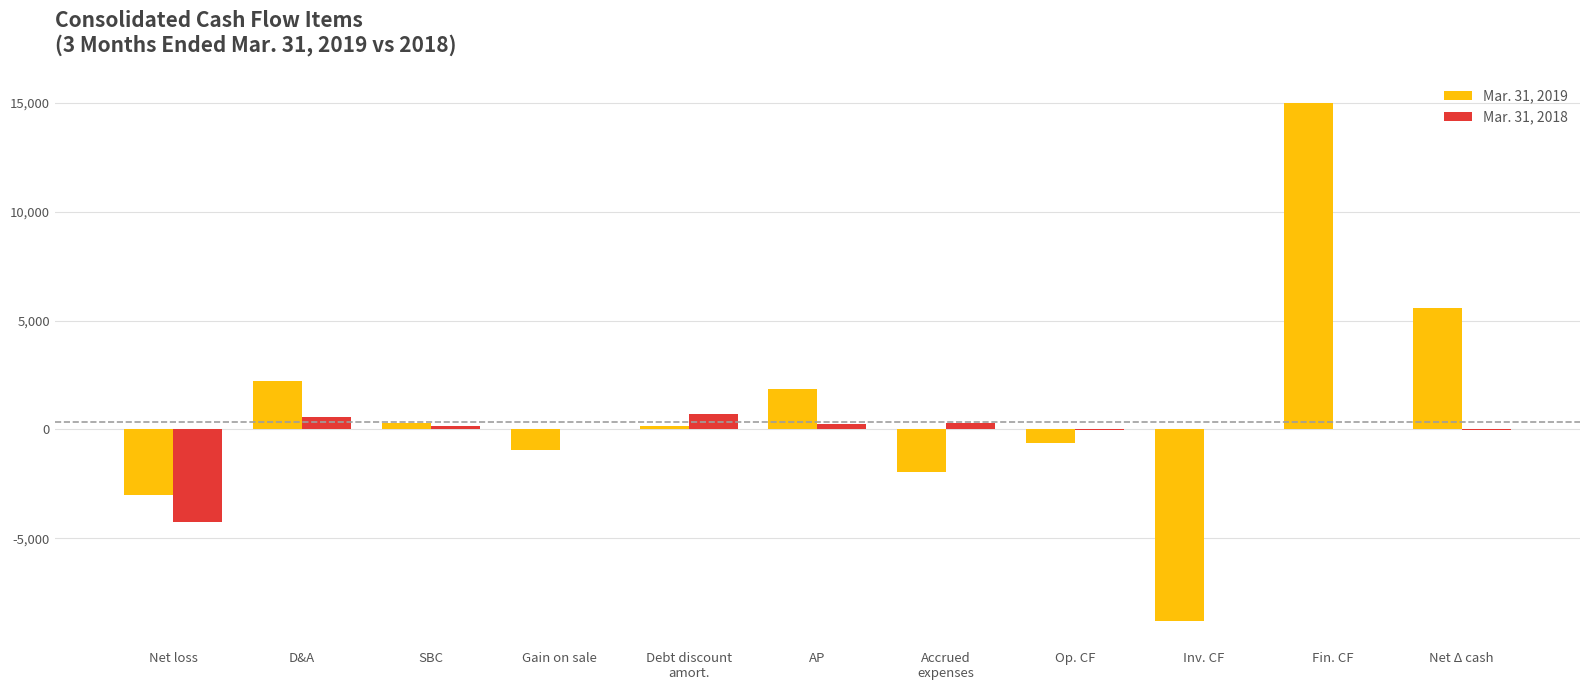

At which category is the sum across all series the highest?

Fin. CF